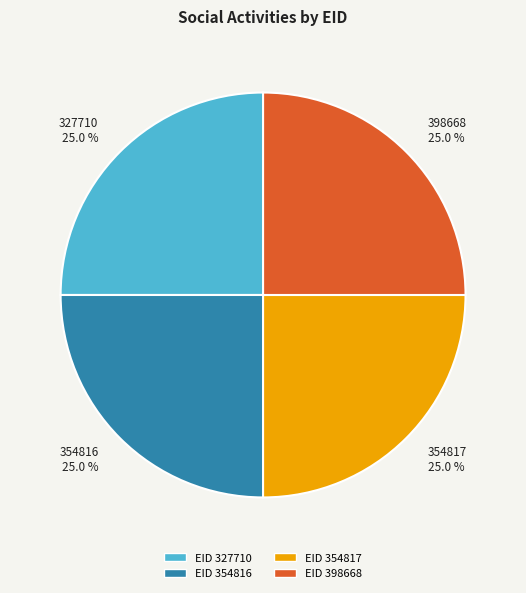

What is the ratio of the value at 354817 25.0 % to the value at 327710 25.0 %?

1.0